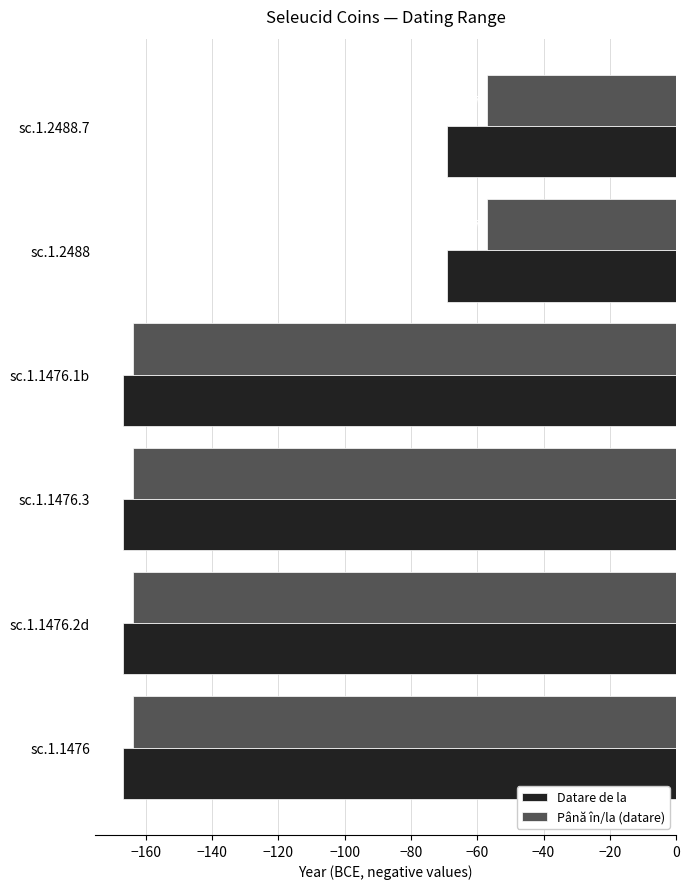

The value of Datare de la at sc.1.1476.3 is -261. True or false?

False